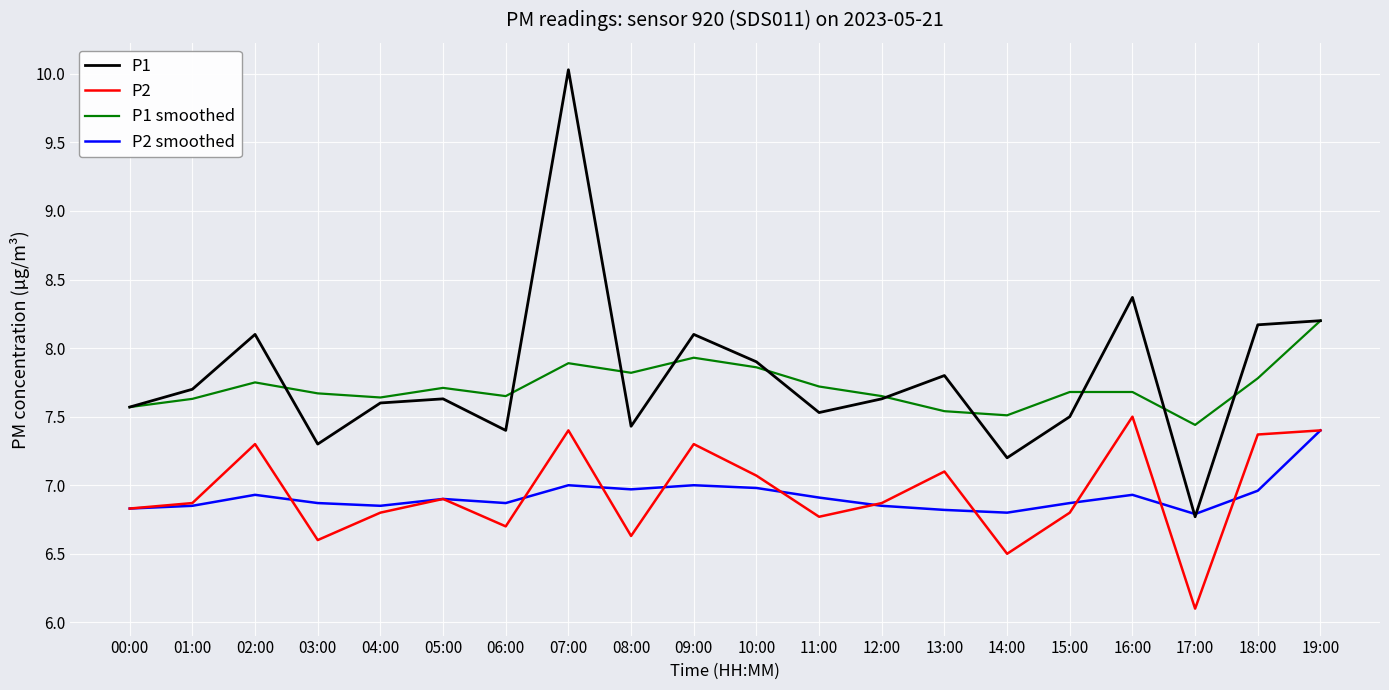

Read the P2 value at 13:00.

7.1